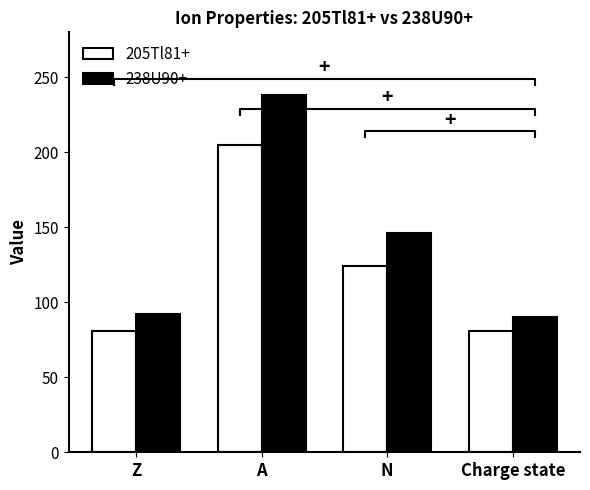

Is the value of 205Tl81+ at N greater than the value of 238U90+ at Z?

Yes